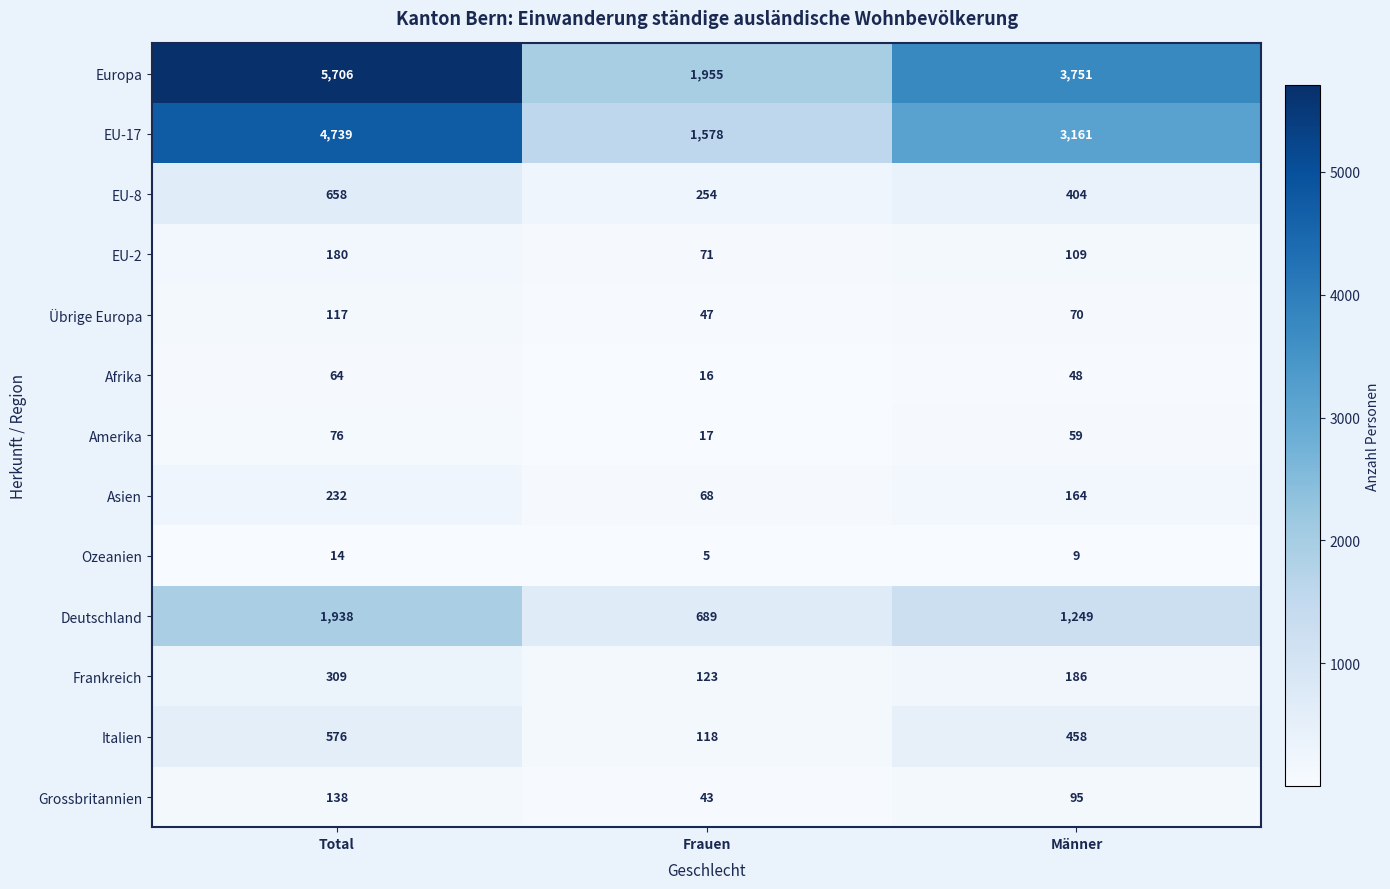

How many series are shown in this chart?

13